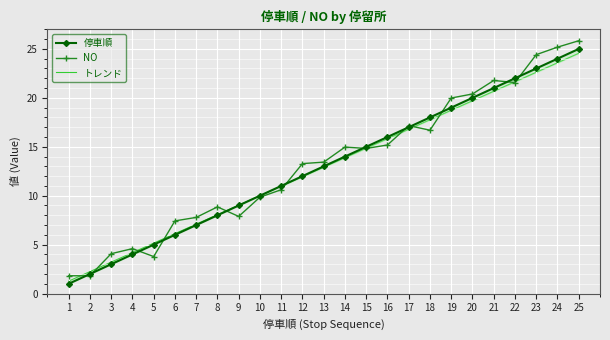

What is the highest value of the トレンド series?

24.6